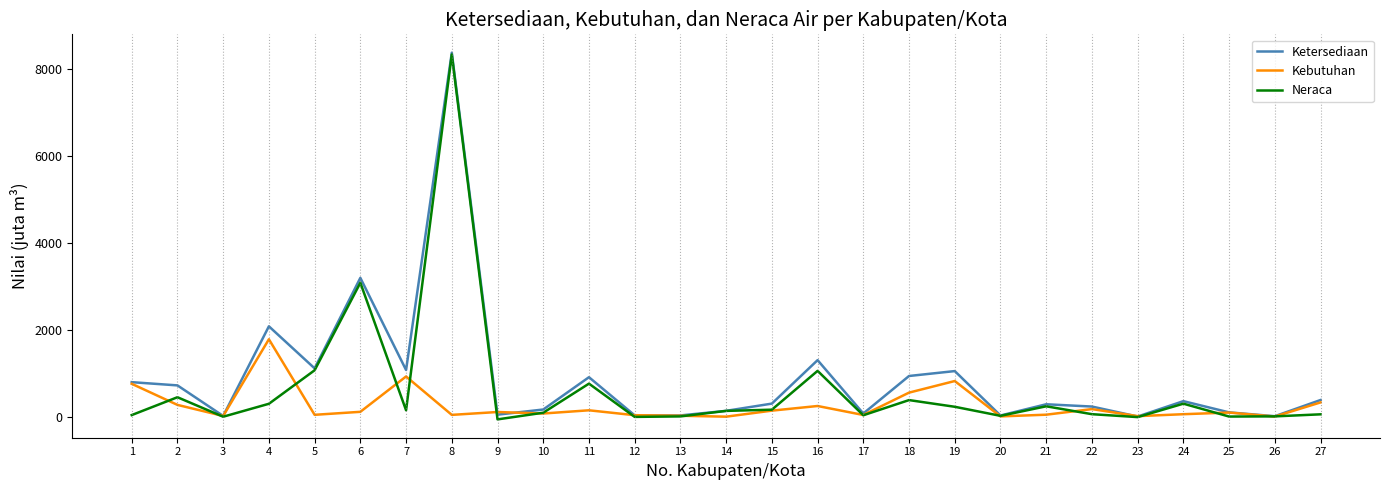

What is the average value of the Kebutuhan series?

254.9